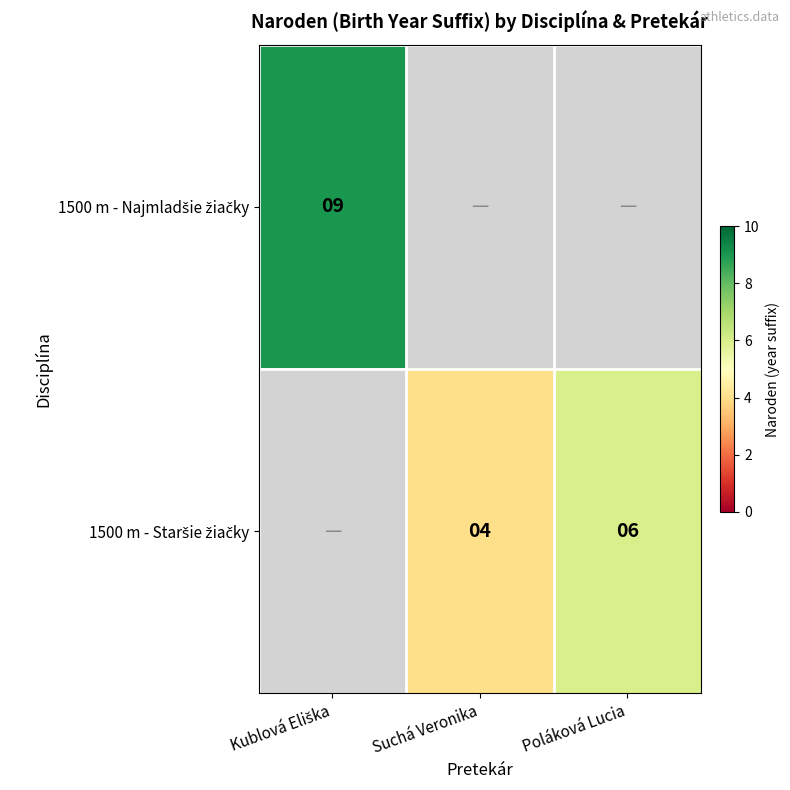

True or false: 1500 m - Staršie žiačky has a value of 2.6 at Poláková Lucia.

False